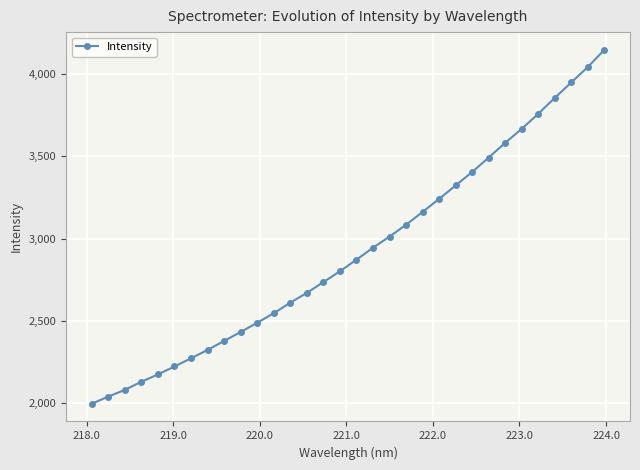

What is the smallest value displayed?

1998.0